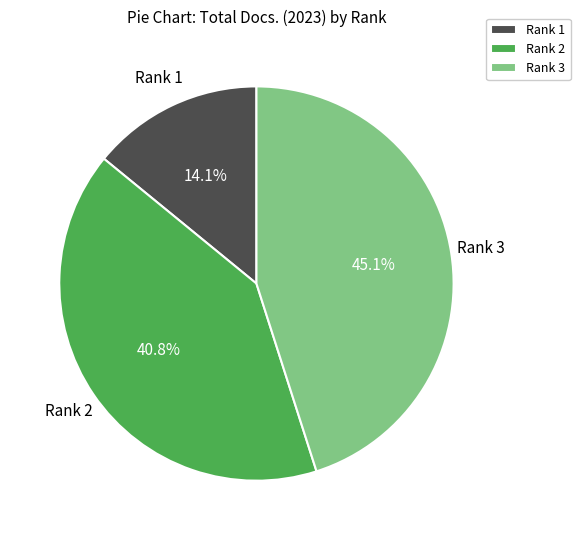

What is the total percentage of Rank 3 and Rank 2?

85.9%